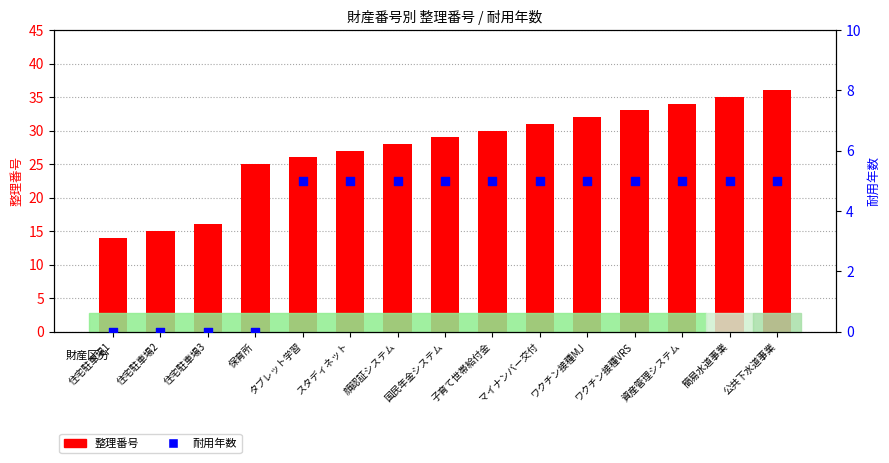

Which series has the largest total across all categories?

整理番号